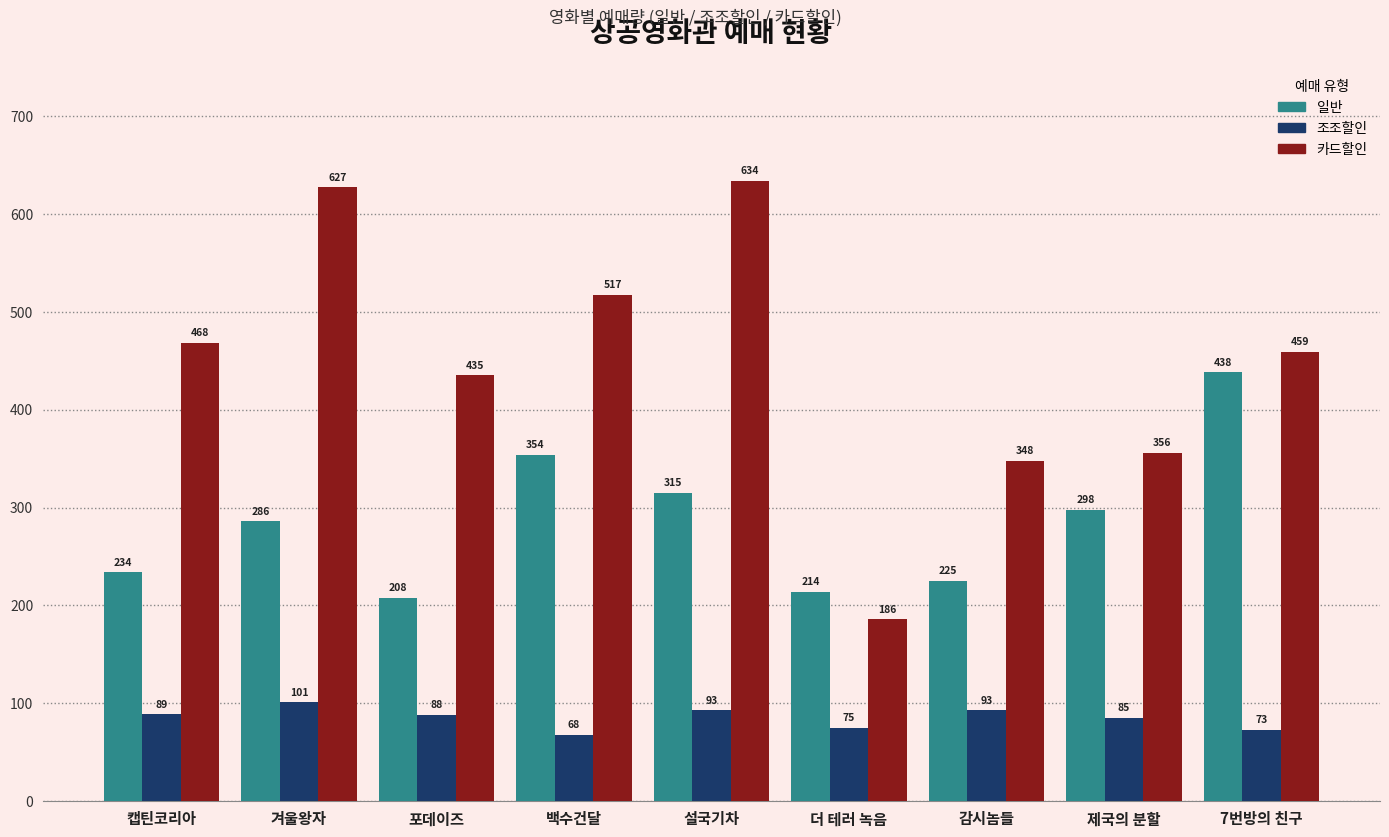

The 조조할인 series shows 101 at 겨울왕자. True or false?

True